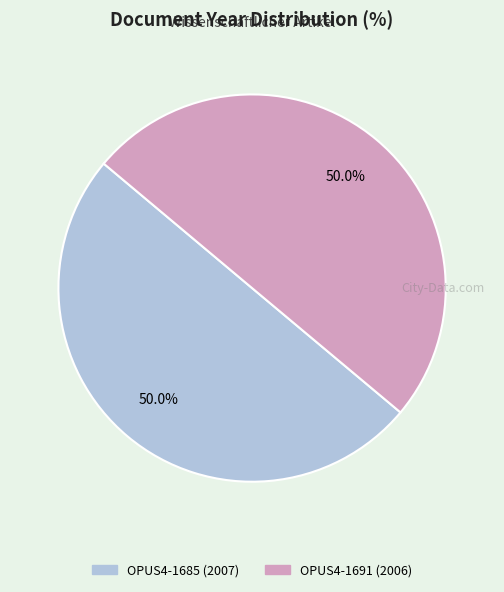

Approximately how many times larger is the value at OPUS4-1691 compared to OPUS4-1685?

1.0